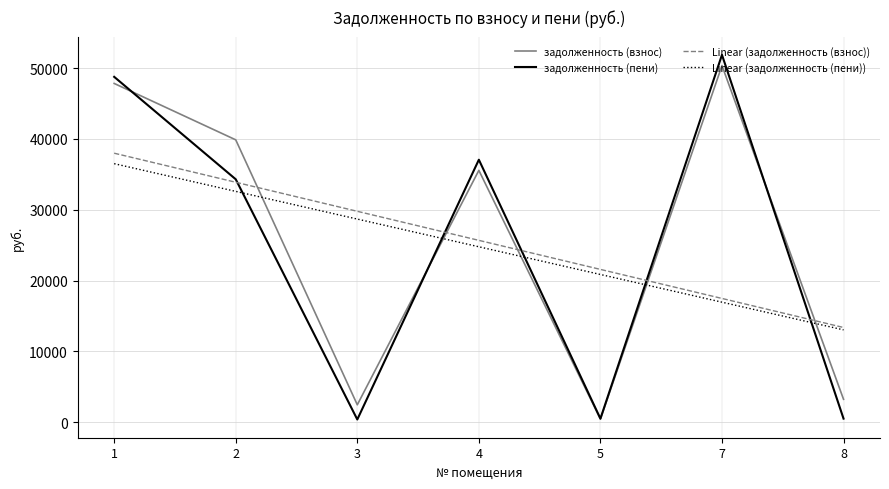

List the labels in order of Linear (задолженность (пени)) value, smallest first.

8, 7, 5, 4, 3, 2, 1